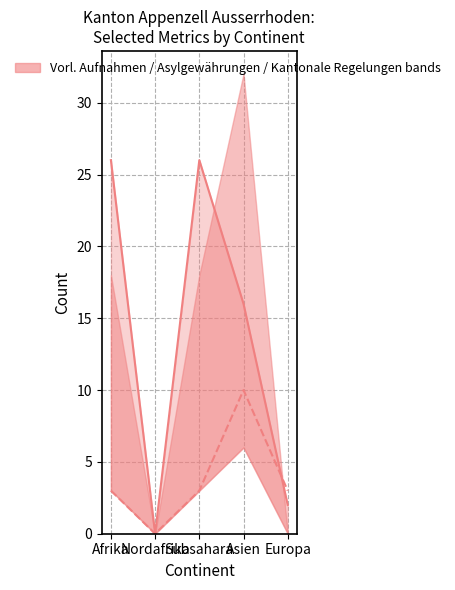

What position from the left is Subsahara?

3